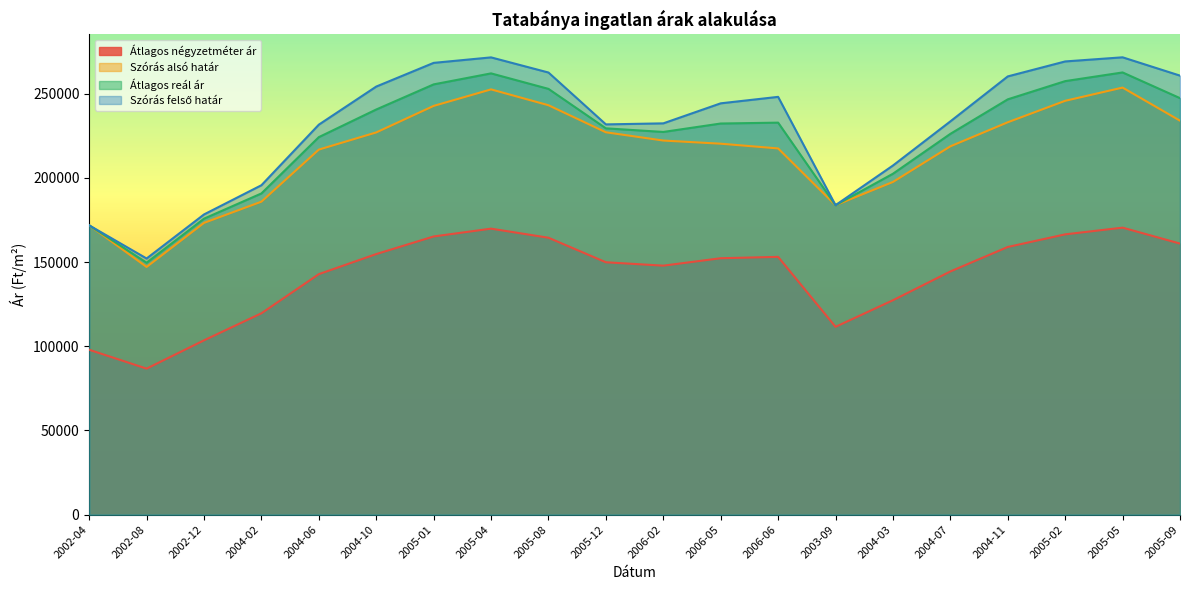

How many data points in Szórás felső határ are above 244360?

9